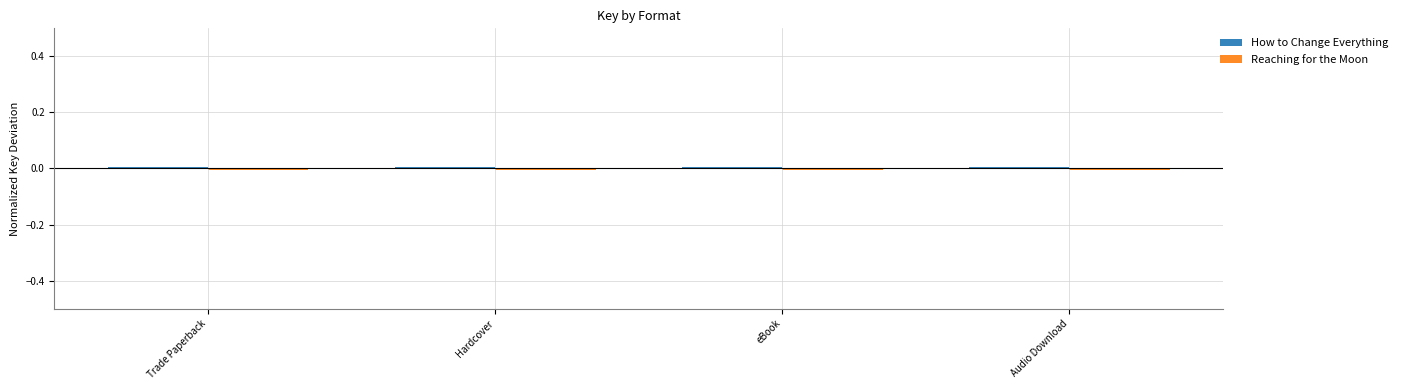

Which series has the widest spread of values?

How to Change Everything